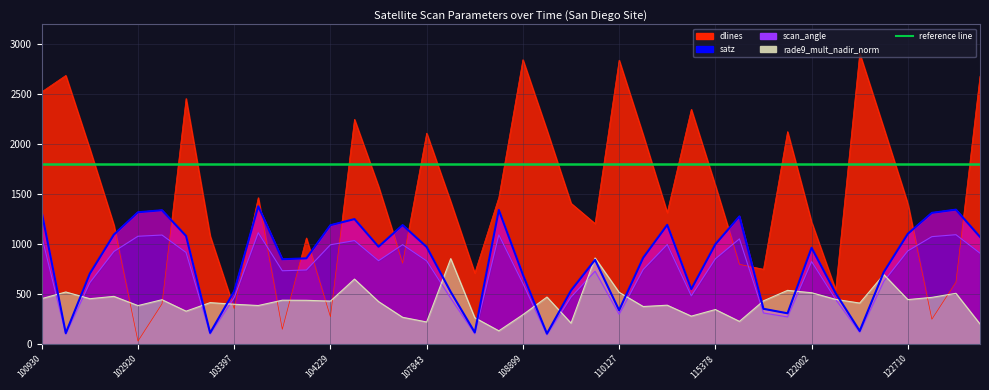

How many data points does each series have?

40